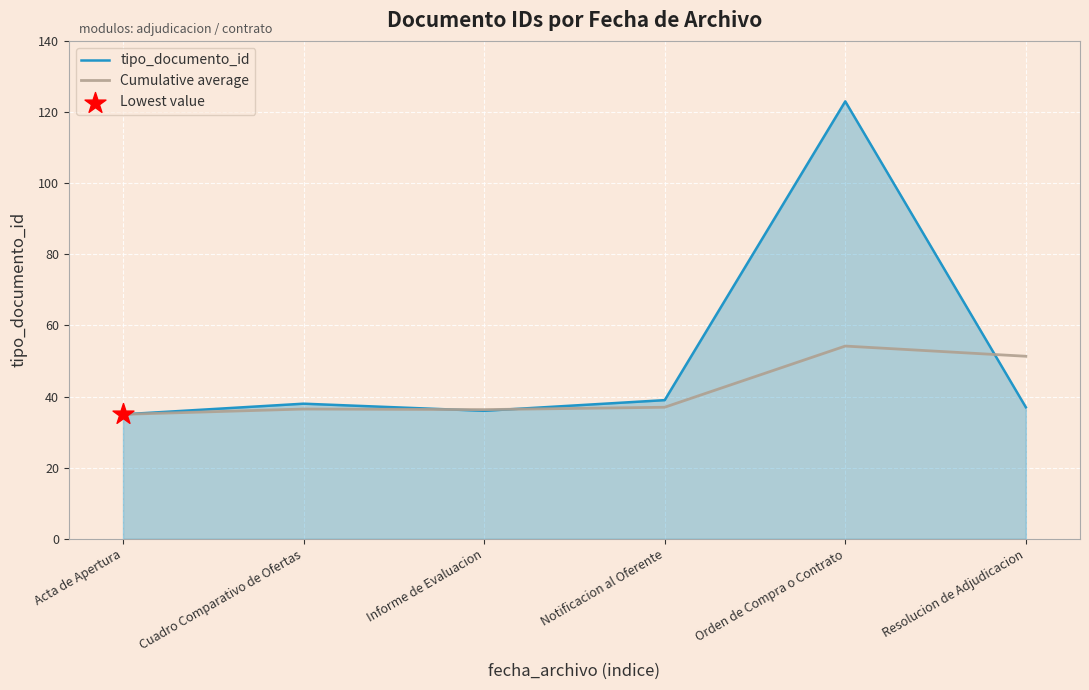

What is the spread (max minus min) of values at Notificacion al Oferente?

2.0